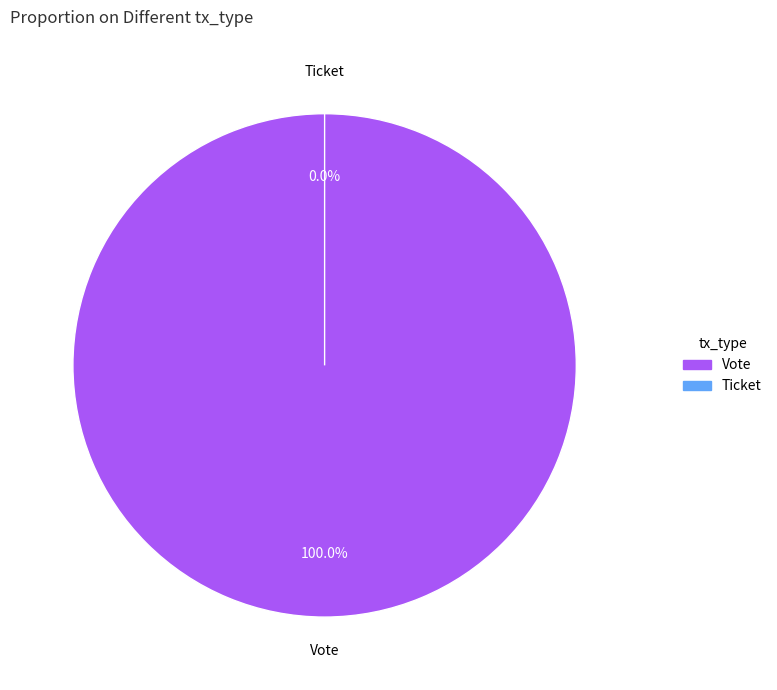

How much of the chart is everything except Ticket?

100.0%